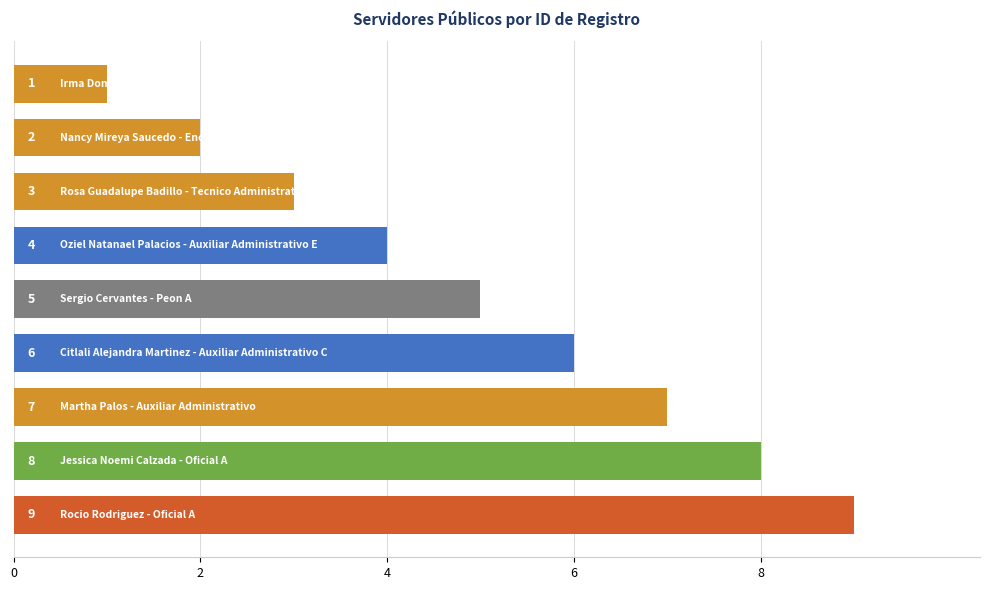

How many distinct data groups are displayed?

1